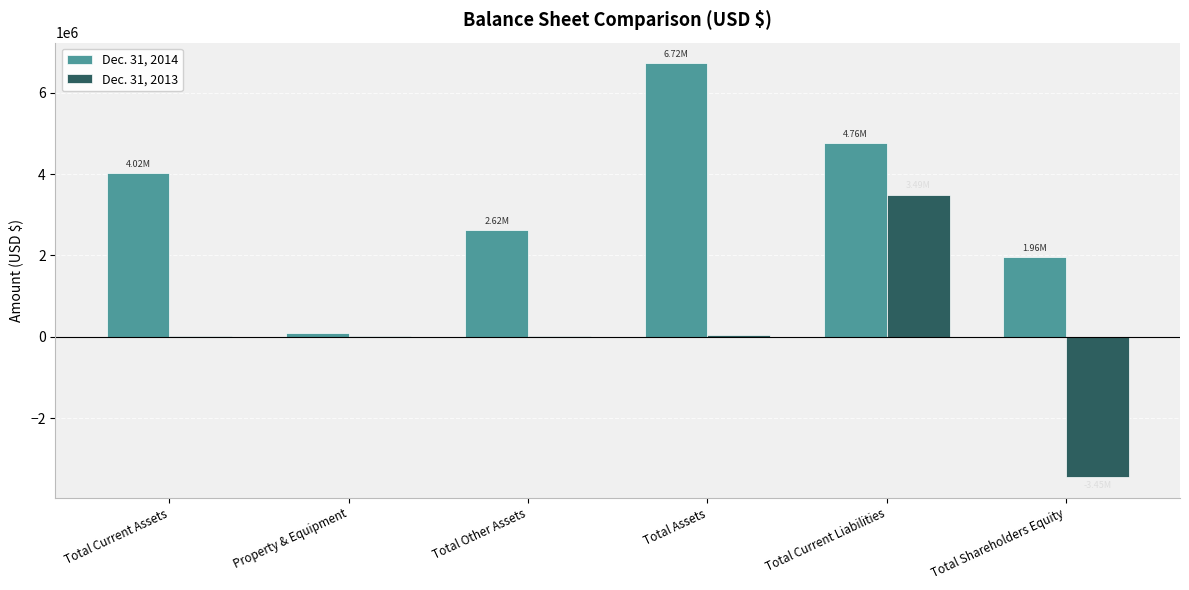

Which series changed the most between Total Current Liabilities and Total Shareholders Equity?

Dec. 31, 2013